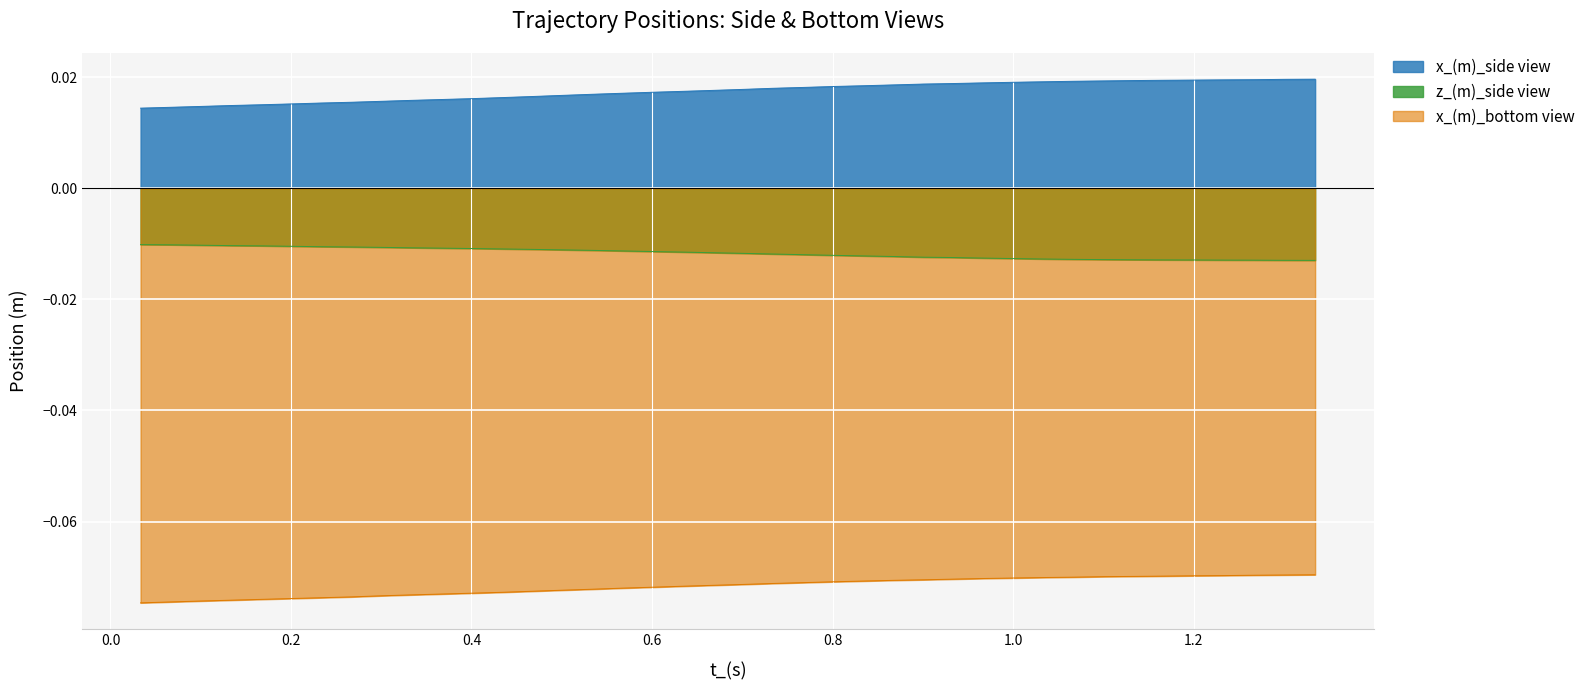

How many distinct data groups are displayed?

3